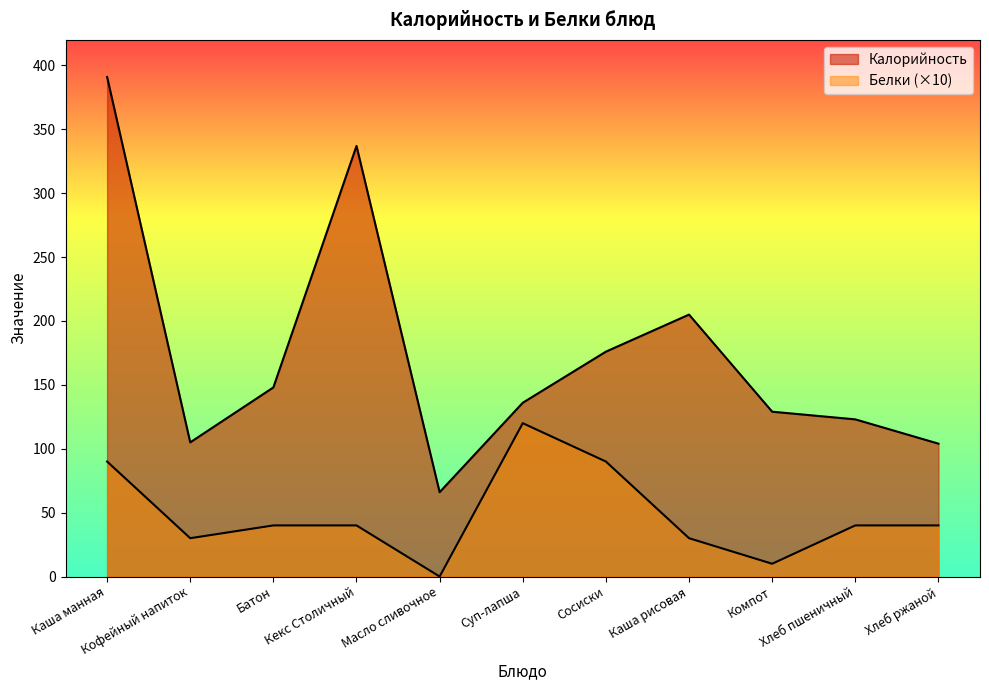

The value of Белки at Каша манная is 90. True or false?

True